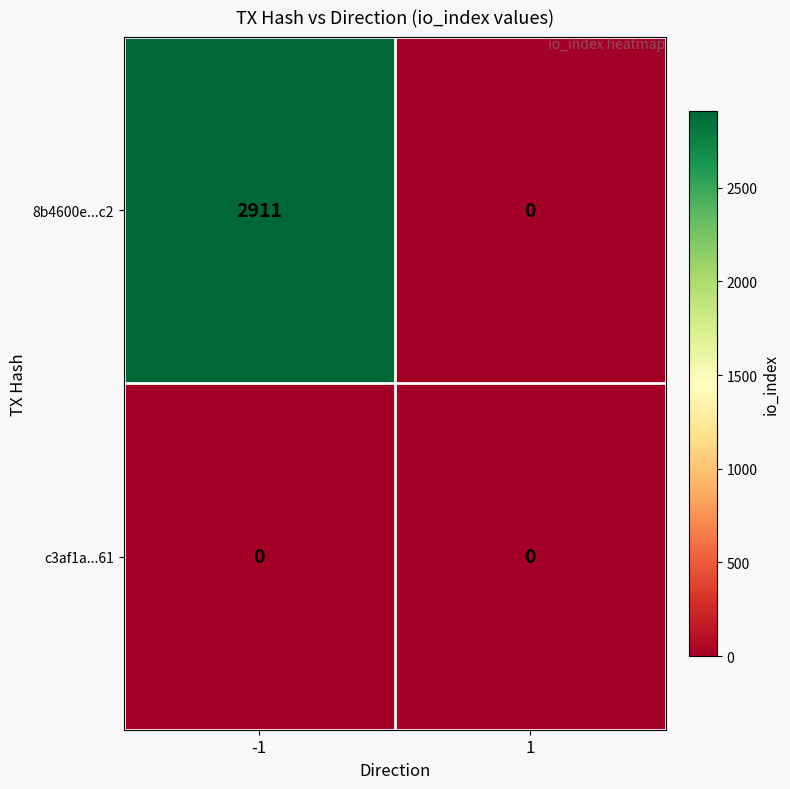

Which series changed the most between -1 and 1?

8b4600e...c2